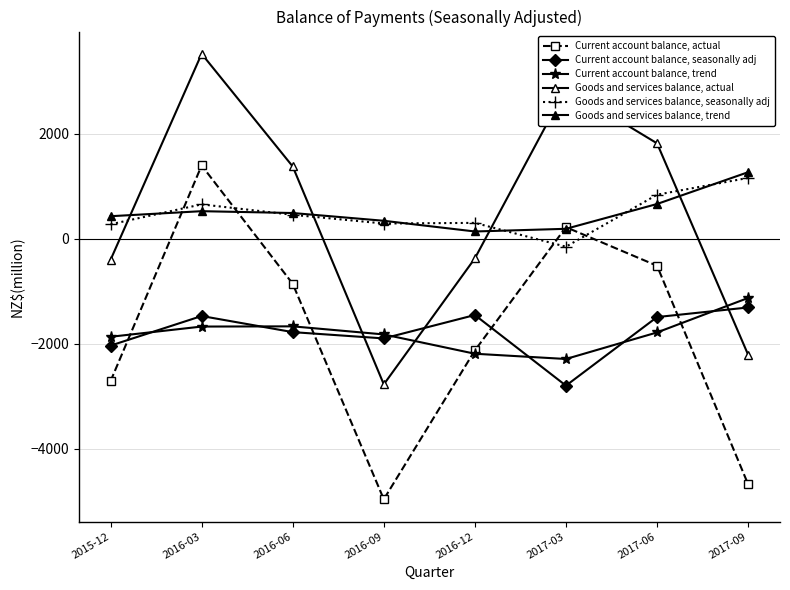

Count the number of categories in the chart.

8